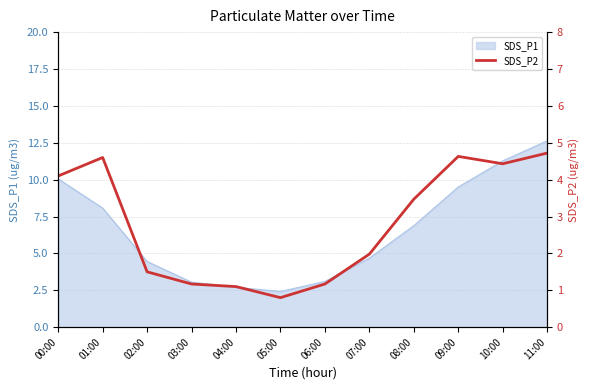

Reading left to right, what are all the values shown in this chart?

00:00=4.1	01:00=4.6	02:00=1.5	03:00=1.2	04:00=1.1	05:00=0.8	06:00=1.2	07:00=2.0	08:00=3.5	09:00=4.6	10:00=4.4	11:00=4.7